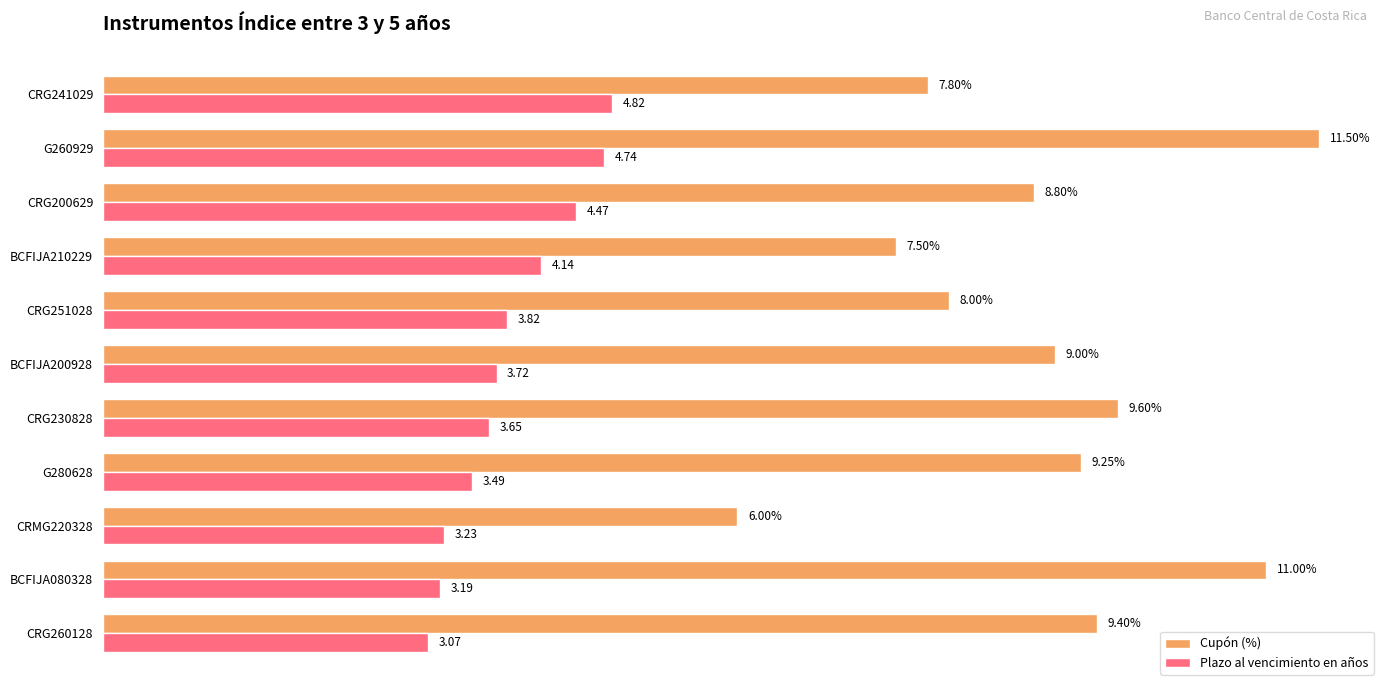

List the series in order of their overall mean, highest first.

Cupón (%), Plazo al vencimiento en años